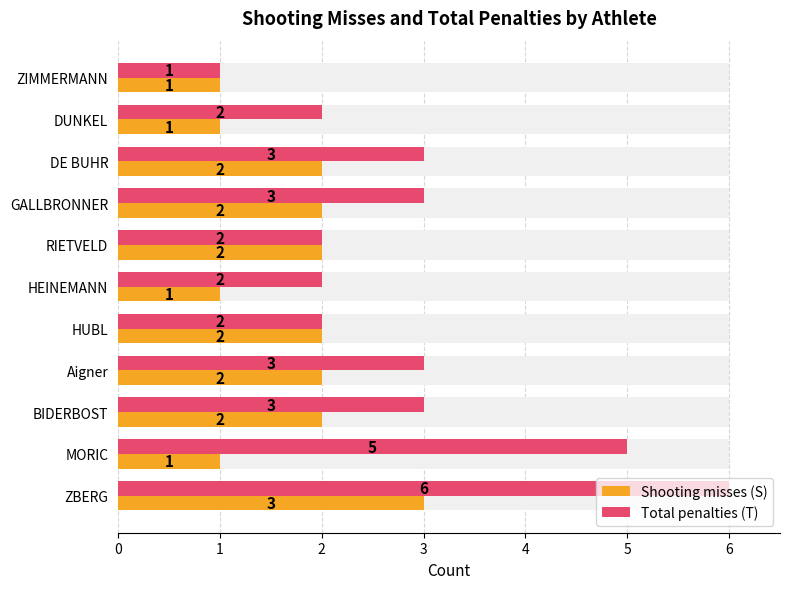

How many bars are there in total?

22